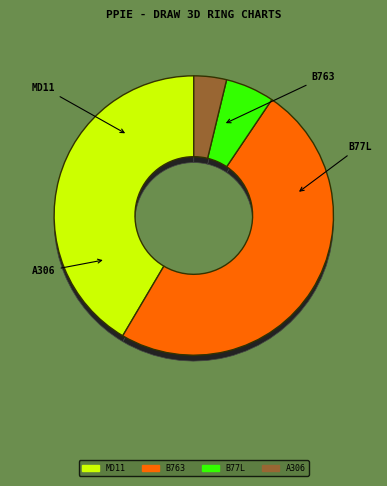

To the nearest percent, what is the difference between the B763 and B77L slice percentages?

43%